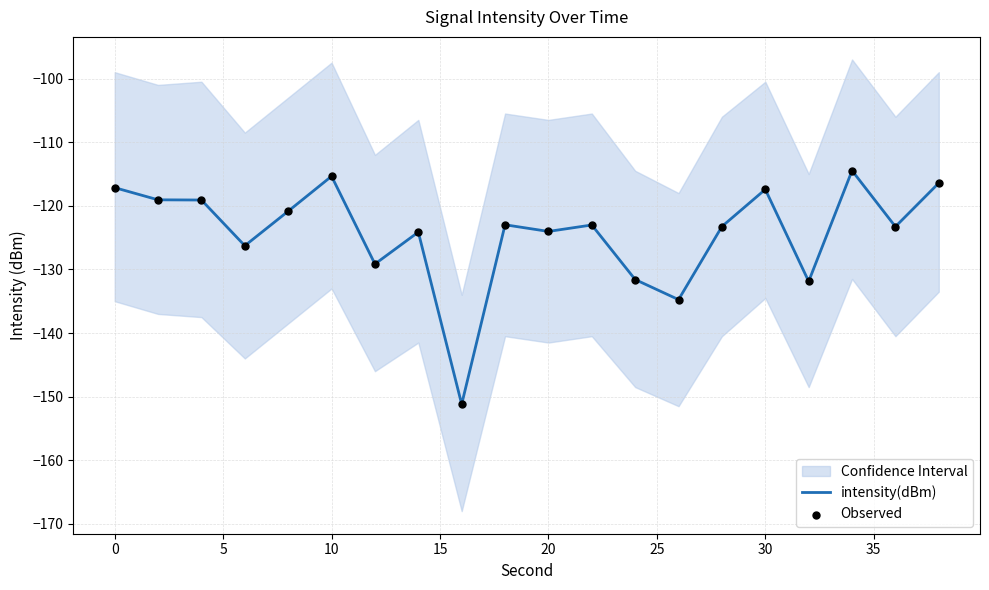

Which series reaches the maximum Y coordinate?

intensity(dBm)